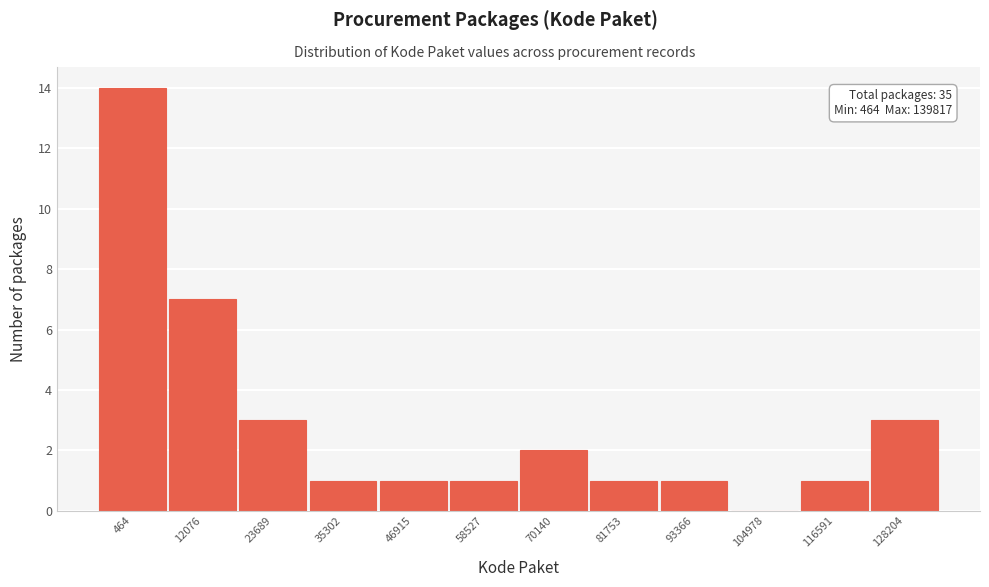

Reading left to right, transcribe all the data shown in this chart.

464=14	12076=7	23689=3	35302=1	46915=1	58527=1	70140=2	81753=1	93366=1	104978=0	116591=1	128204=3